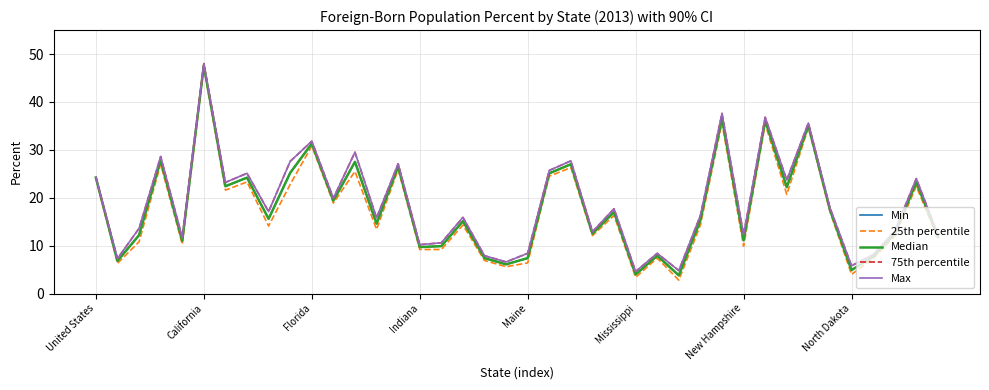

How many interior local valleys does the Max series have?

14